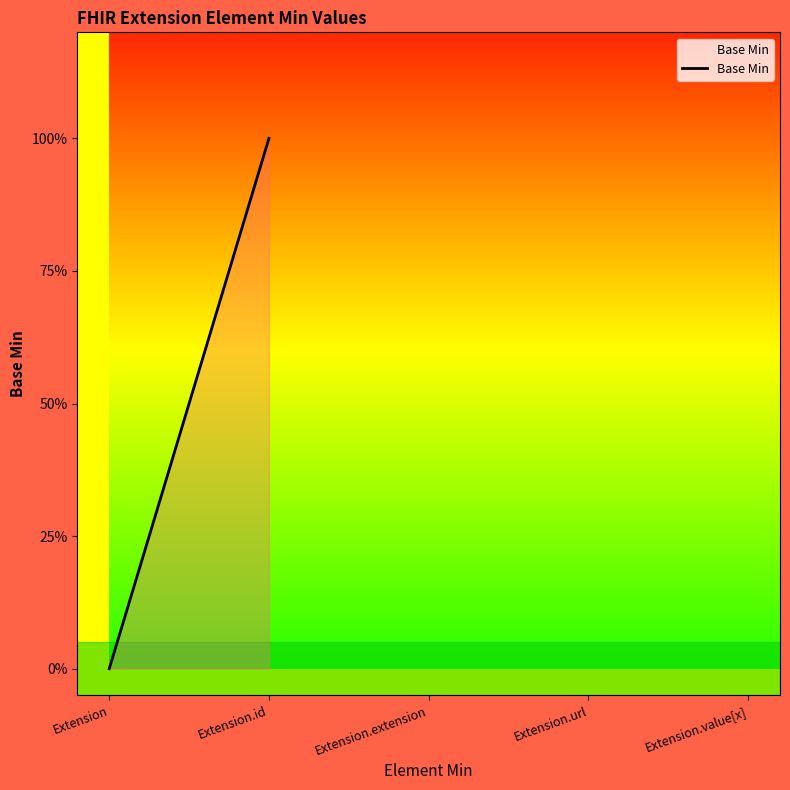

What is the change in value from Extension.id to Extension.url?

+1